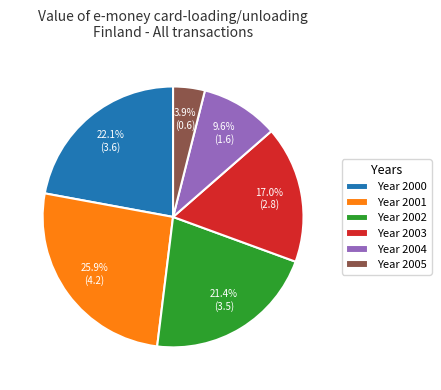

To the nearest percent, what is the difference between the largest and smallest slice percentages?

22%